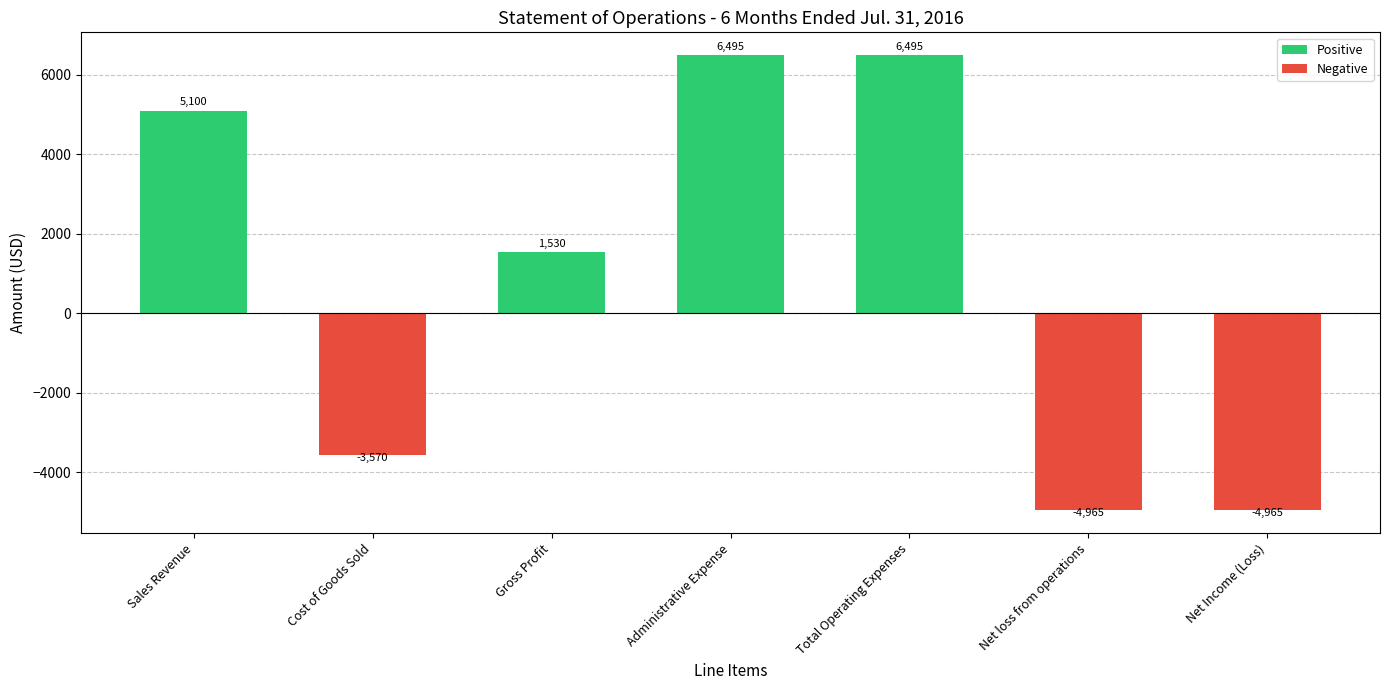

Are the bars horizontal?

No